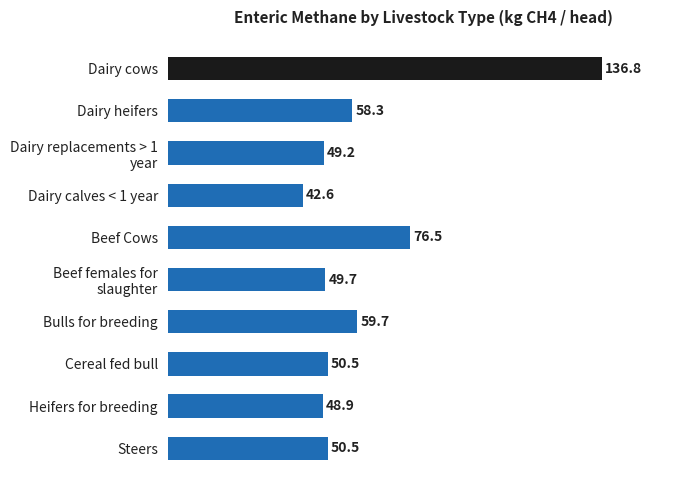

What is the label of the 7th bar from the top?

Bulls for breeding